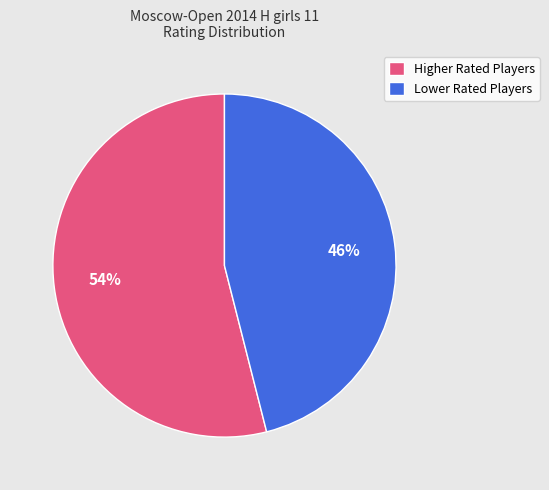

What is the smallest slice in the pie chart?

Lower Rated Players